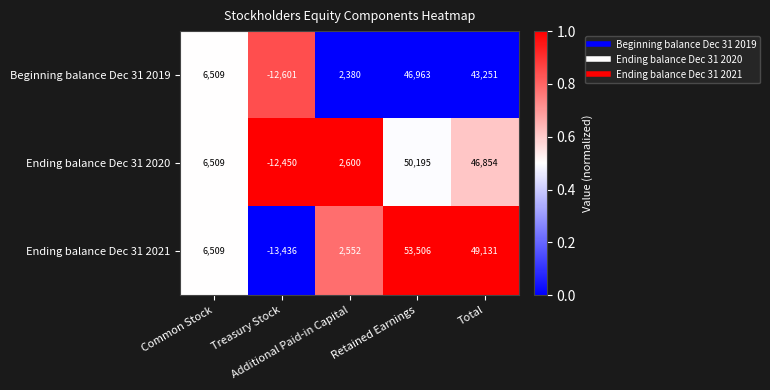

Which category has the lowest value across all series?

Treasury Stock